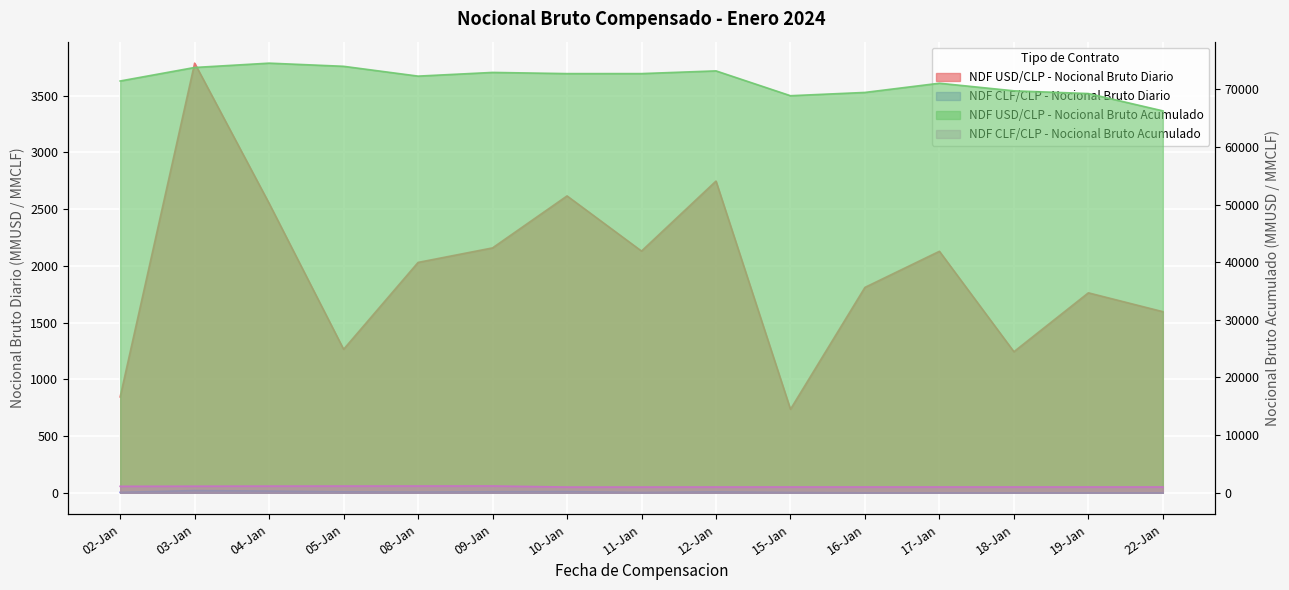

What is the sum of all NDF USD/CLP - Nocional Bruto Diario values?

29401.5